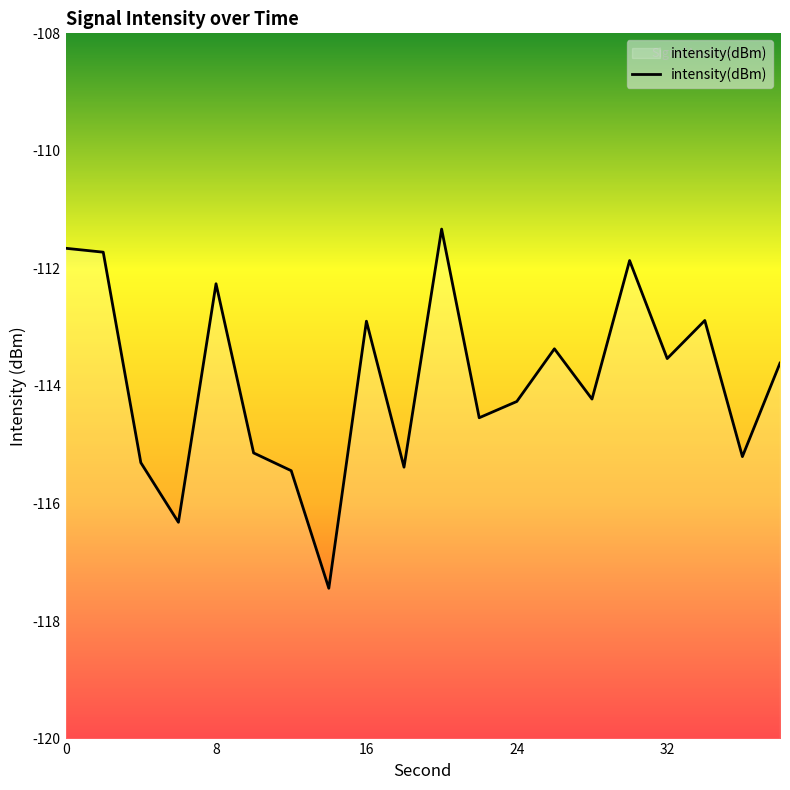

What is the smallest value displayed?

-117.4